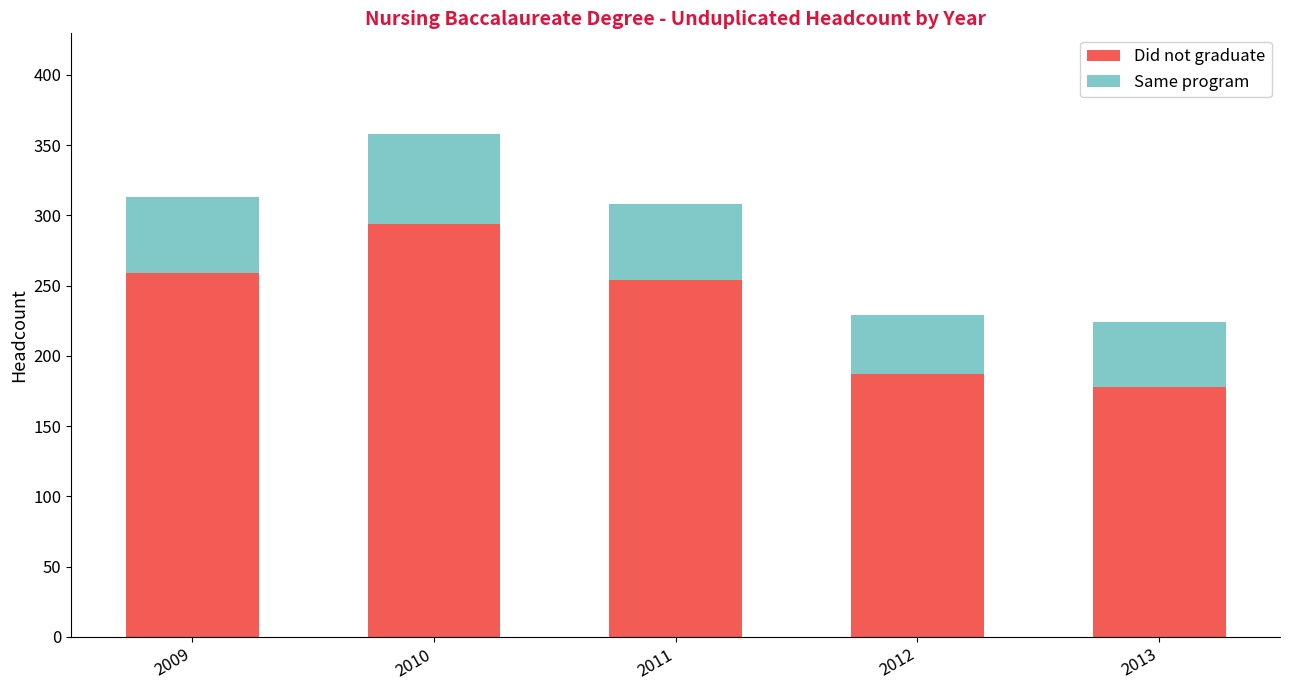

Reading right to left, what are the values for Did not graduate?

2013=178	2012=187	2011=254	2010=294	2009=259